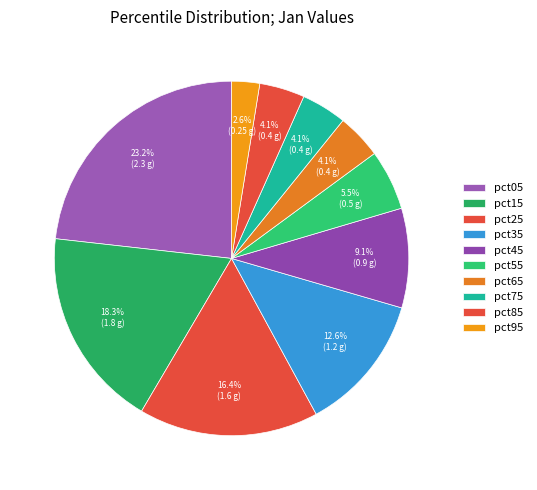

Is the sum of pct95 and pct35 greater than half?

No